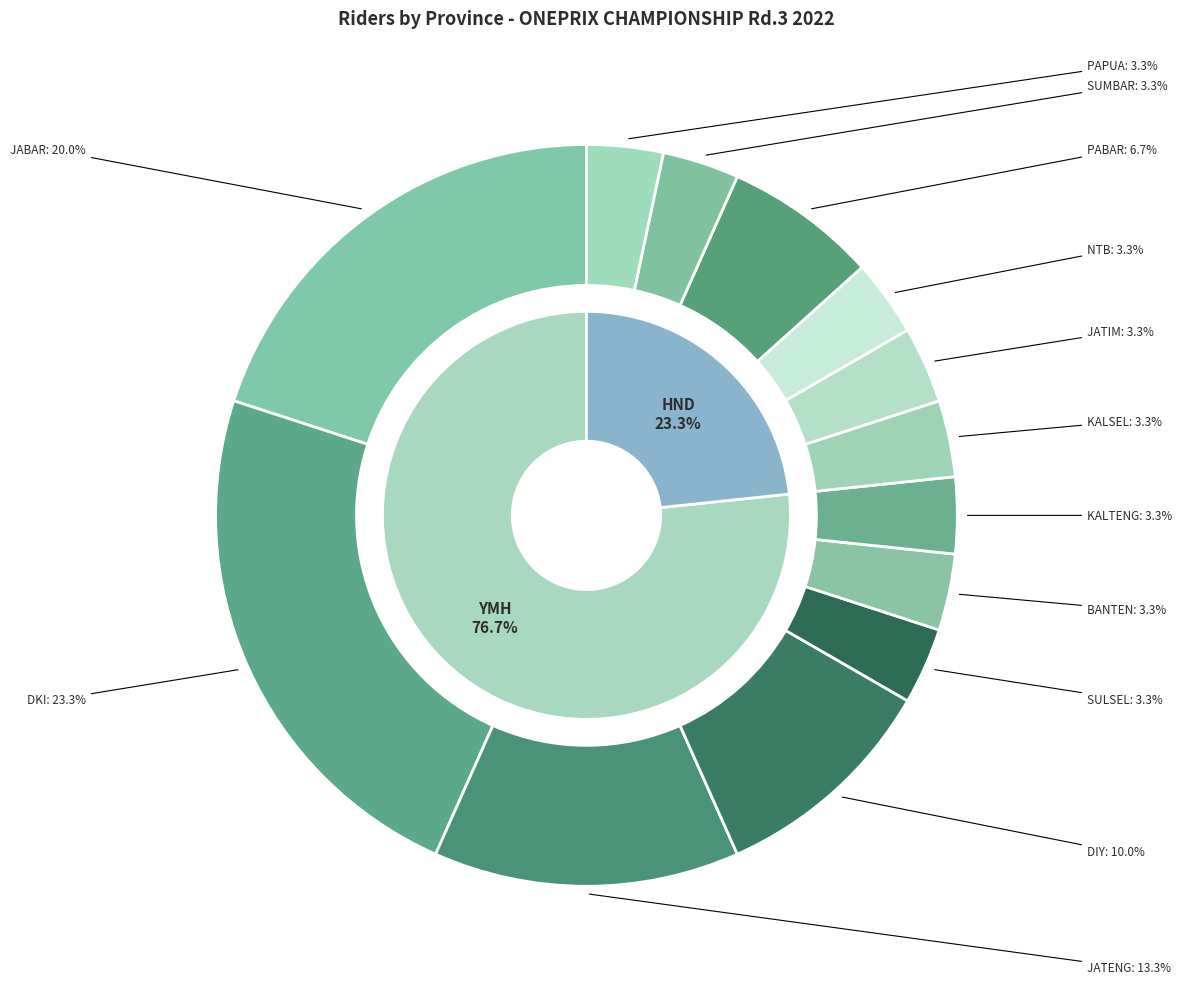

What percentage is the DKI slice, to the nearest percent?

23%